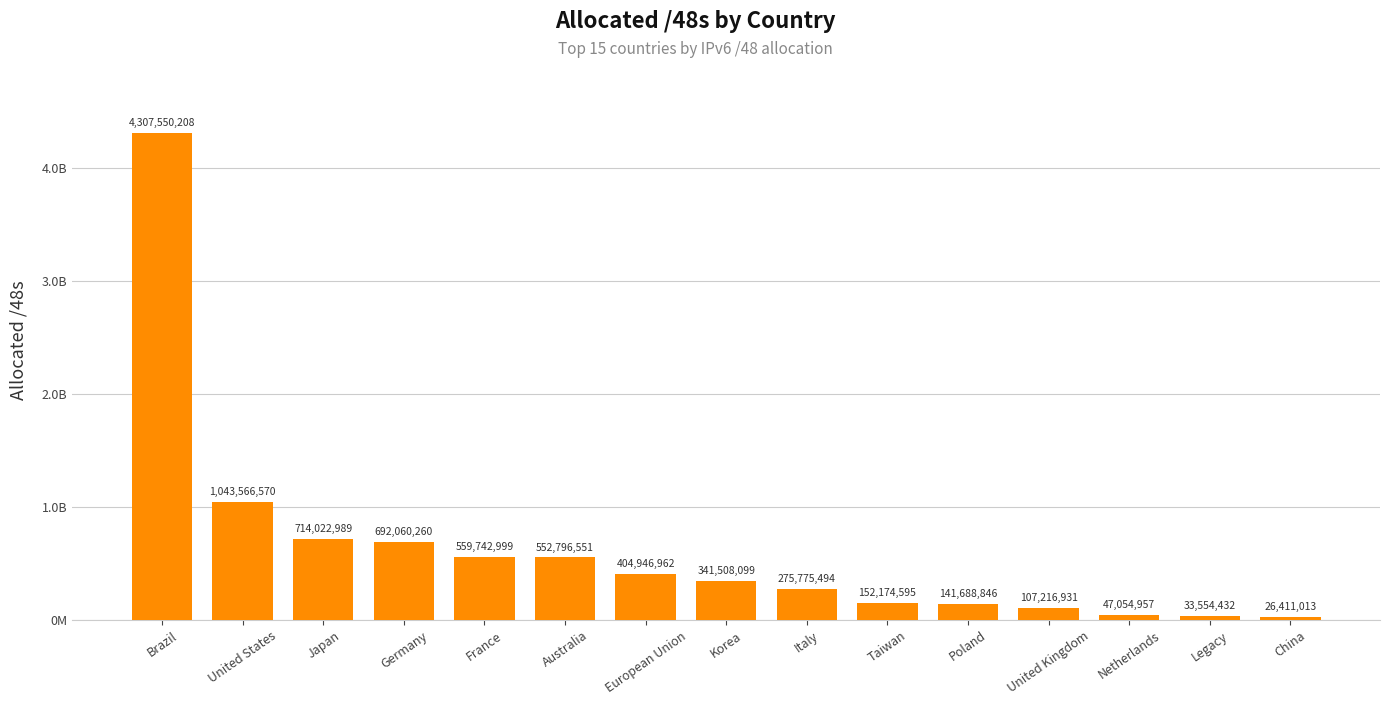

Are the bars horizontal?

No